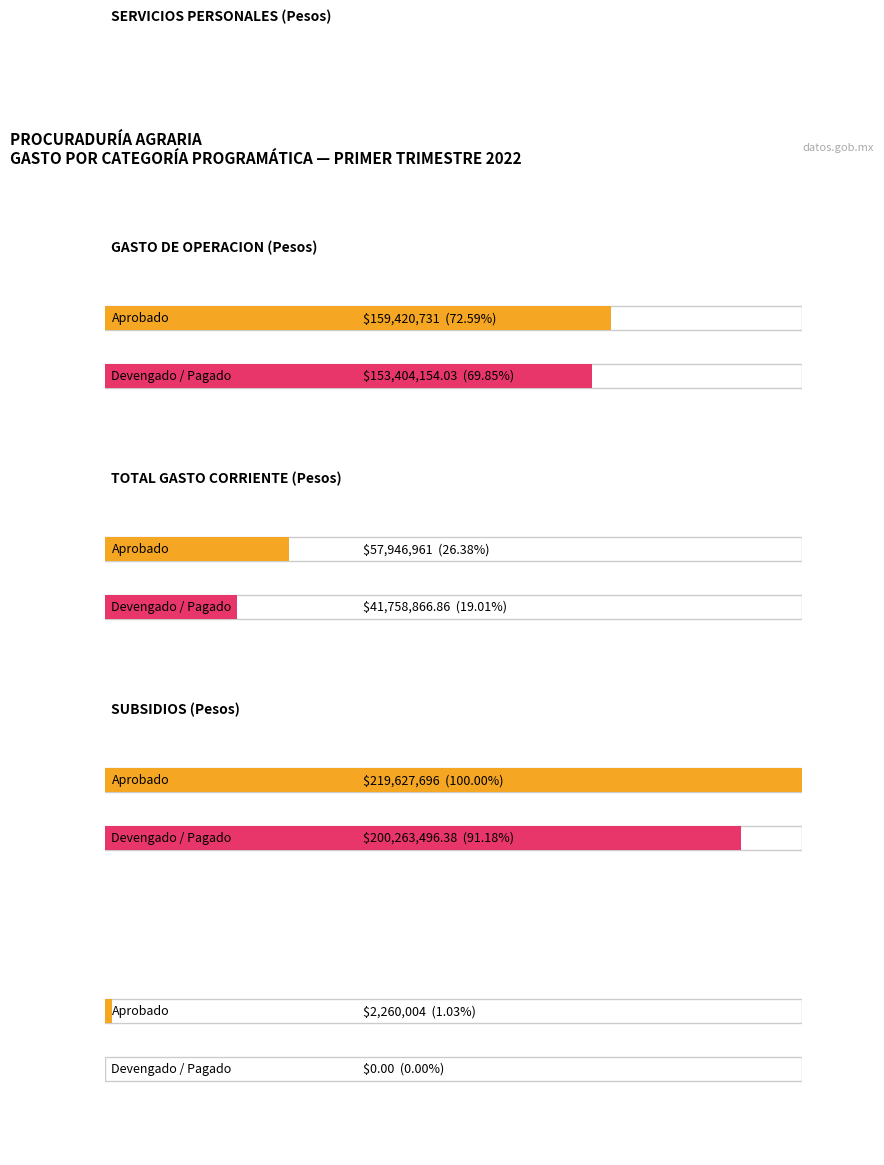

How many data points does each series have?

4